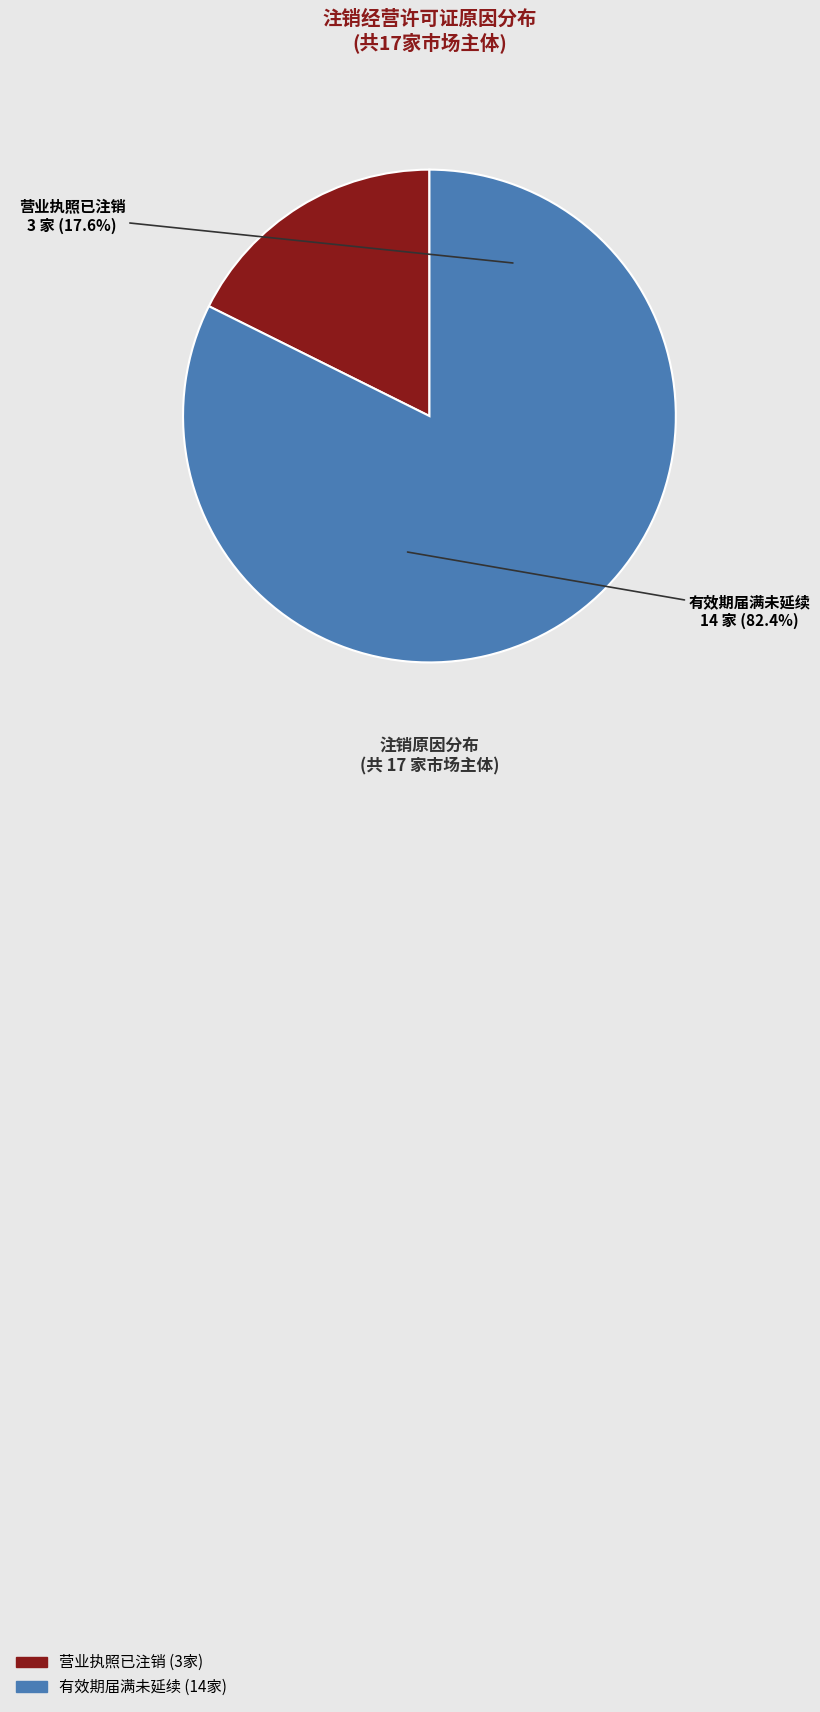

What is the ratio of the value at 营业执照已注销 to the value at 有效期届满未延续?

0.2